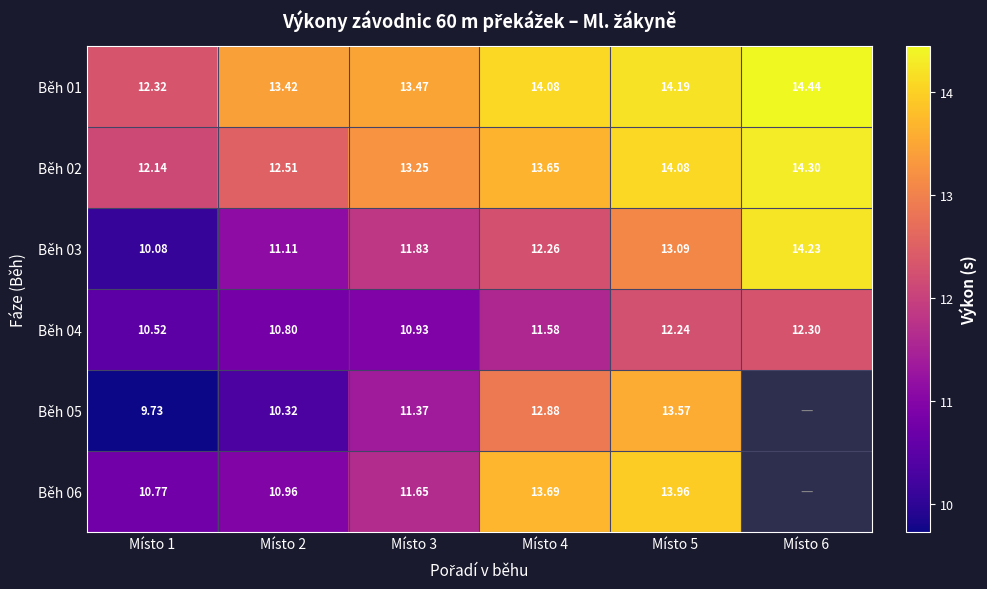

What is the maximum value for Běh 03?

14.2